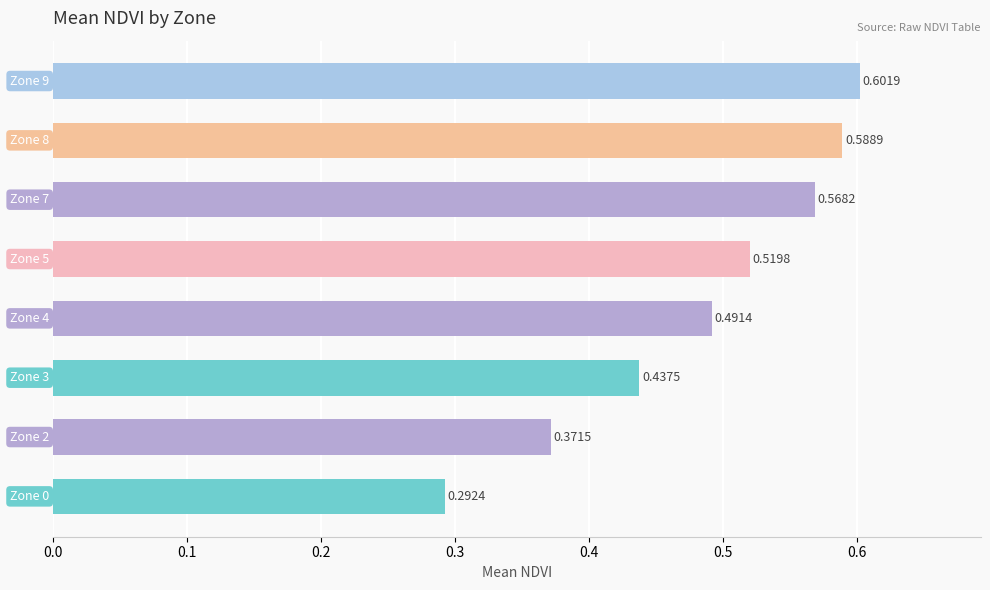

What is the sum of all values?

3.9